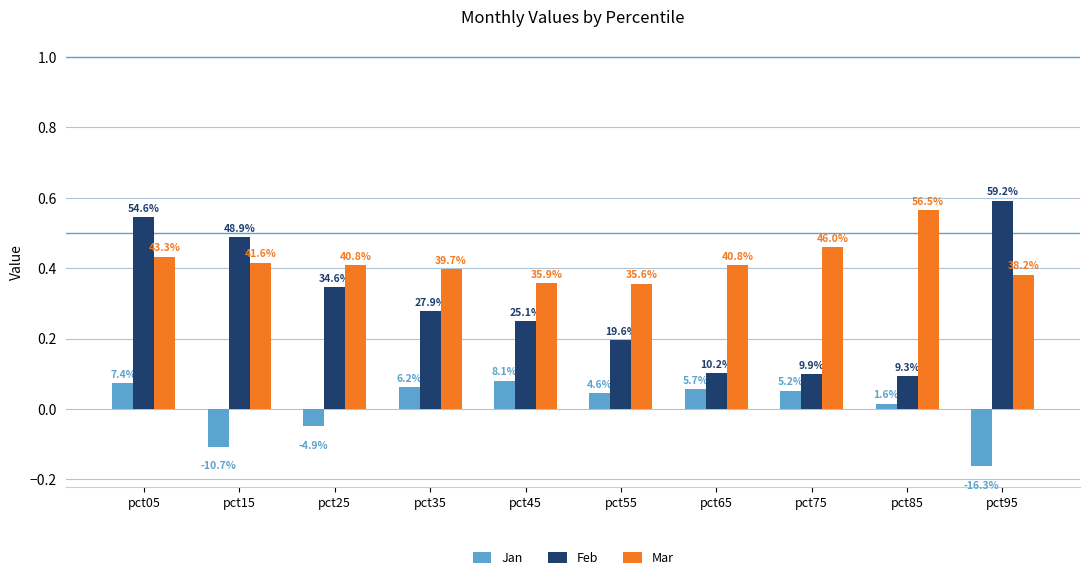

Reading left to right, transcribe all the data shown in this chart.

Jan: 0.1	-0.1	-0.0	0.1	0.1	0.0	0.1	0.1	0.0	-0.2
Feb: 0.5	0.5	0.3	0.3	0.3	0.2	0.1	0.1	0.1	0.6
Mar: 0.4	0.4	0.4	0.4	0.4	0.4	0.4	0.5	0.6	0.4